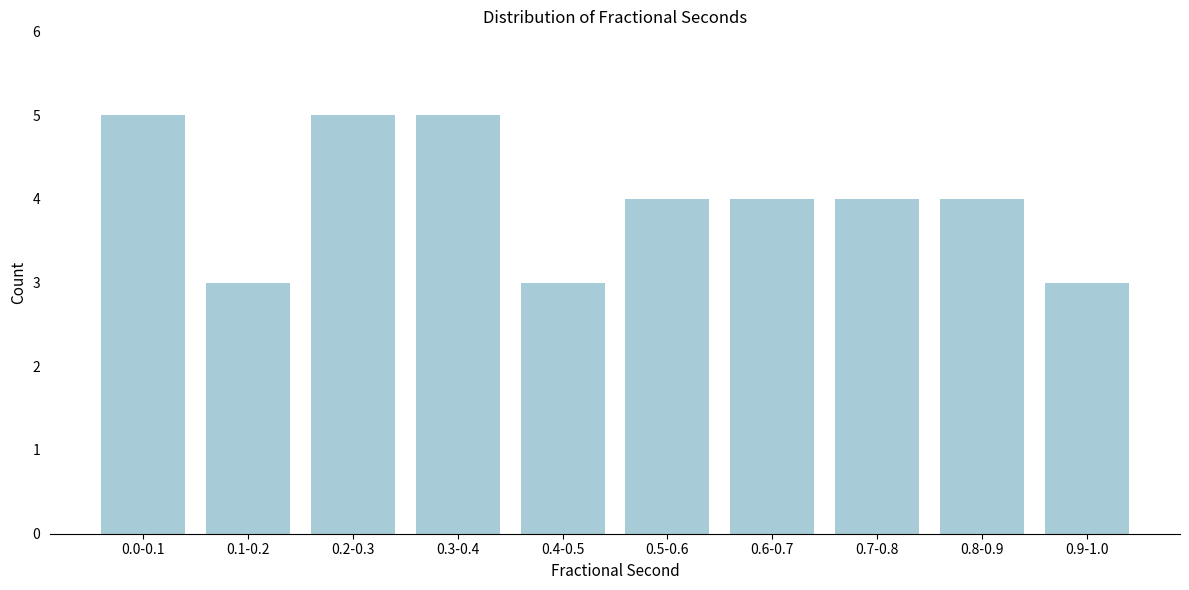

Reading left to right, extract all data points from this chart.

5	3	5	5	3	4	4	4	4	3